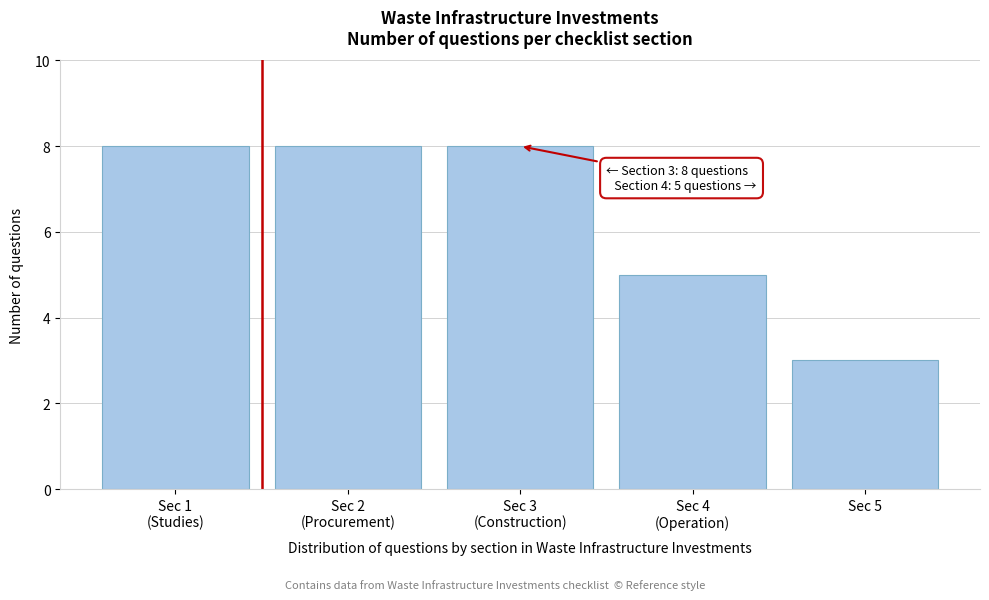

Reading left to right, extract all data points from this chart.

8	8	8	5	3